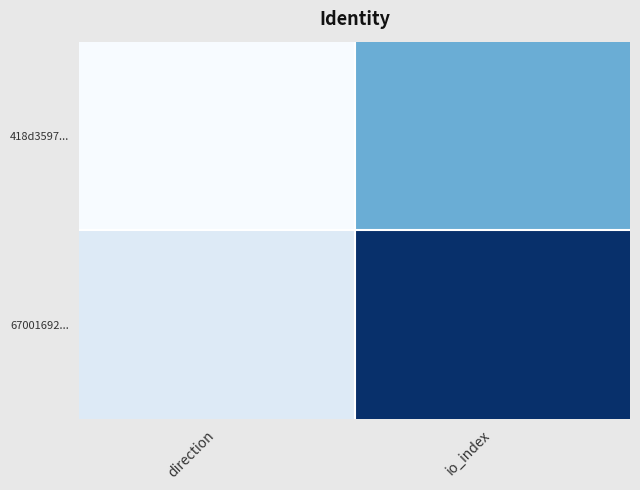

Rank the series at direction from lowest to highest value.

418d3597..., 67001692...